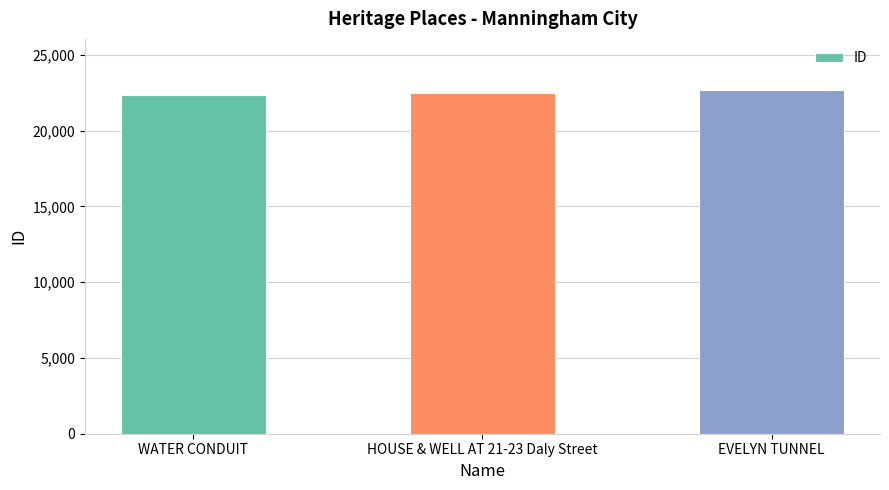

Read the value at EVELYN TUNNEL.

22652